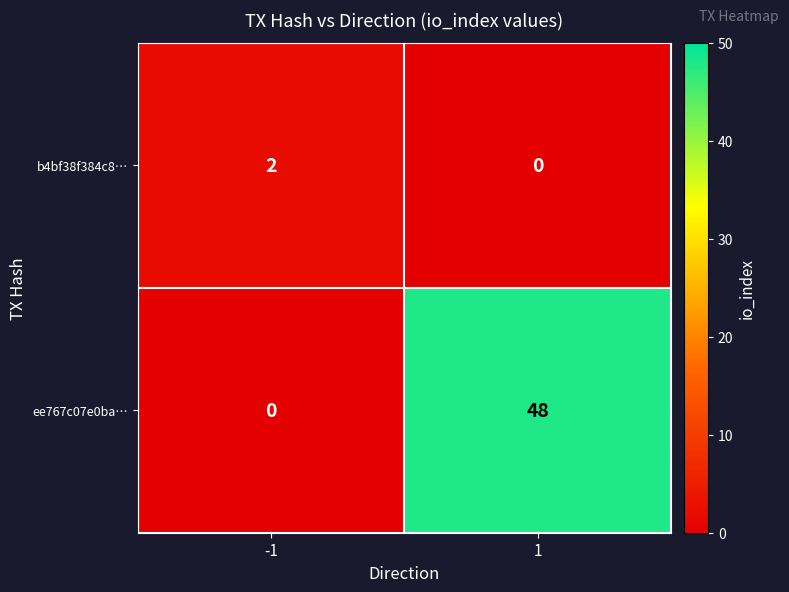

What is the sum of the ee767c07e0ba… values at -1 and 1?

48